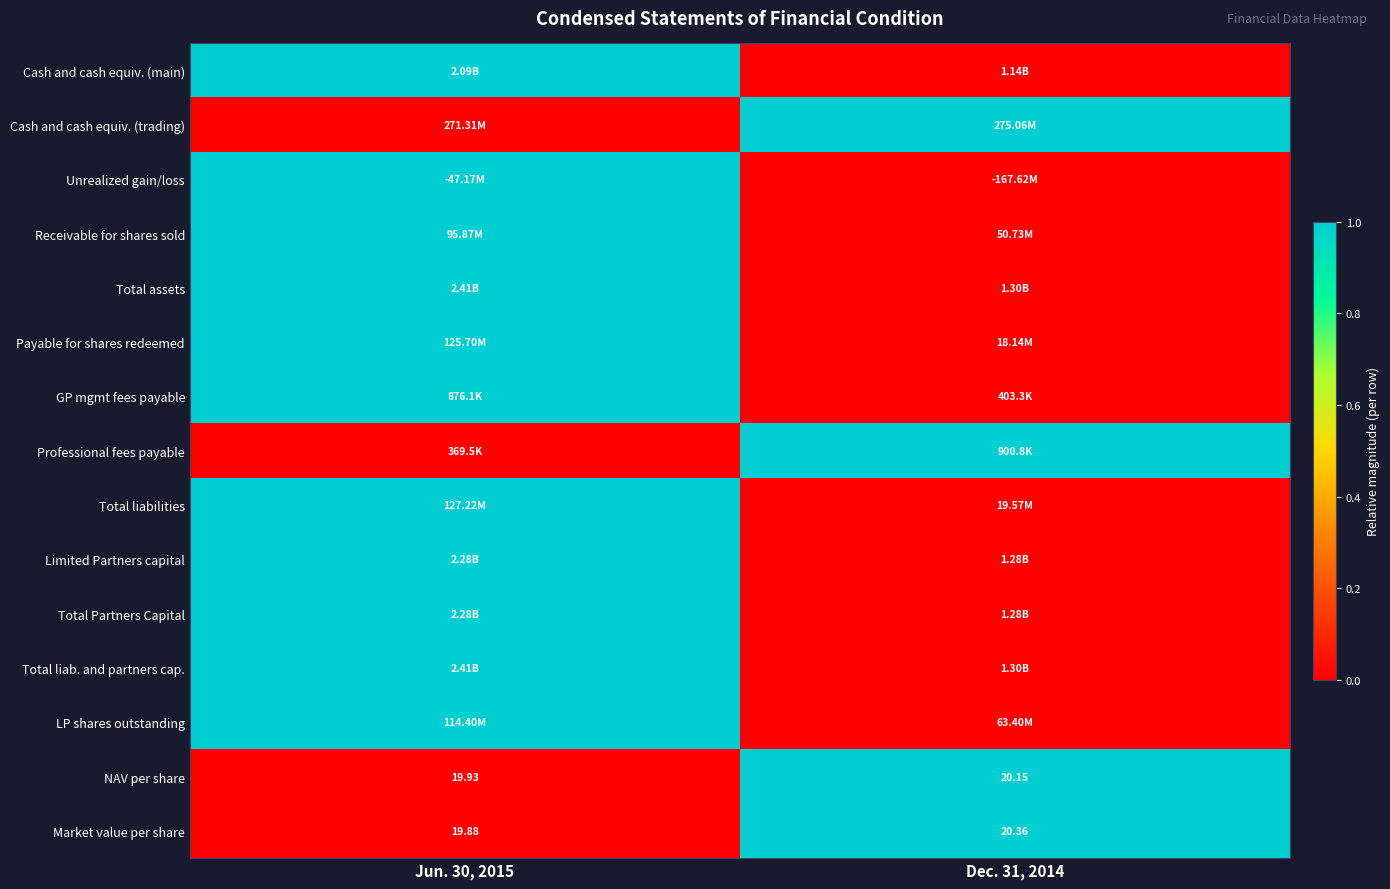

Is the value of Professional fees payable at Dec. 31, 2014 greater than the value of Receivable for shares sold at Dec. 31, 2014?

Yes